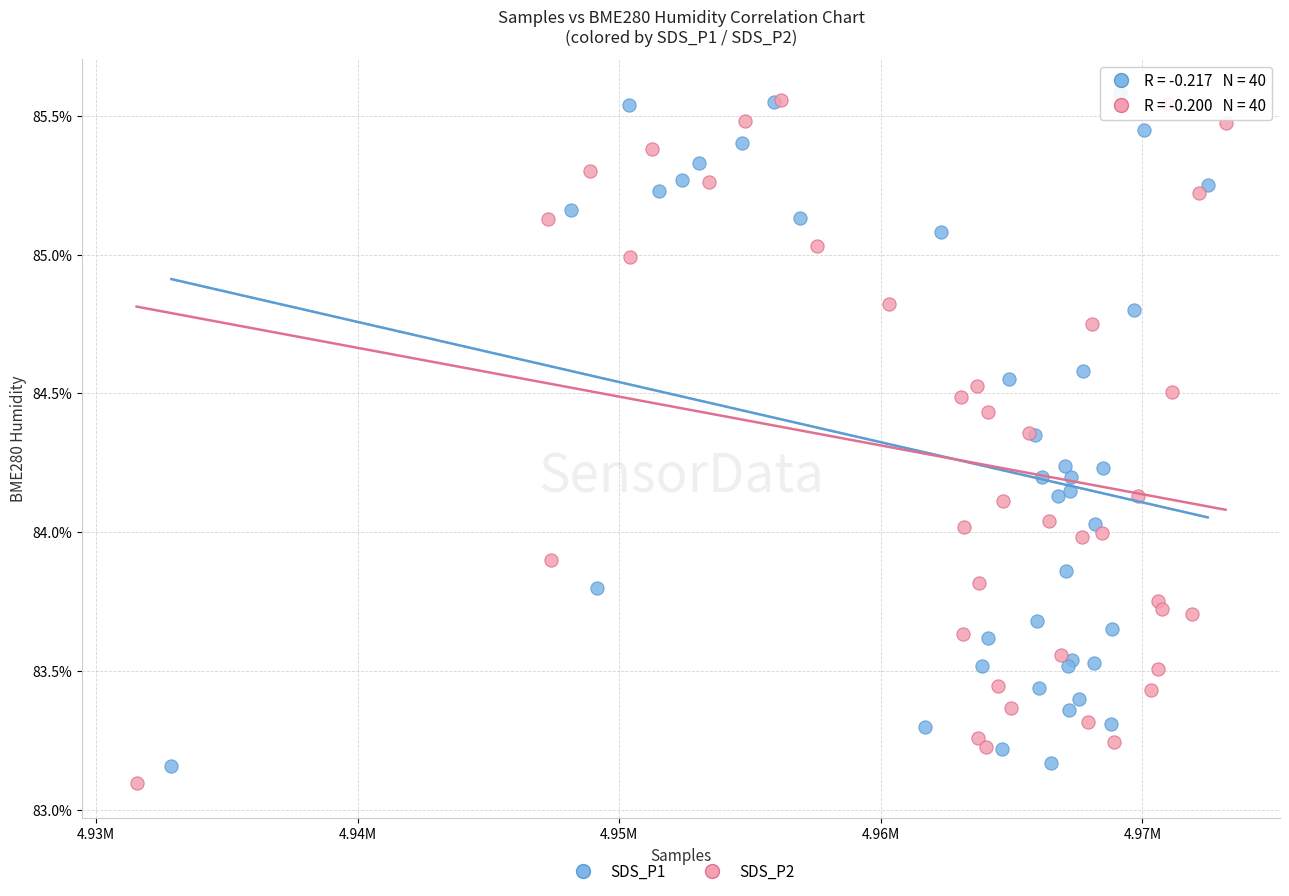

Which series has the largest Y range (max minus min)?

SDS_P2